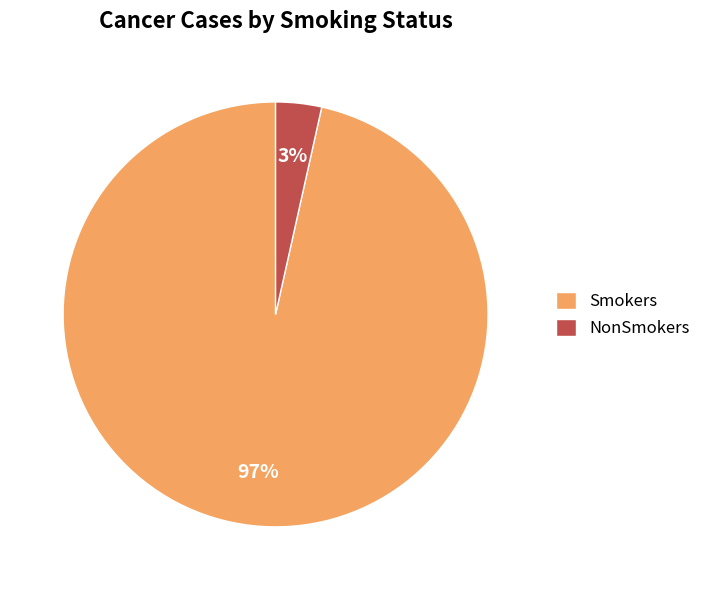

To the nearest percent, what portion does NonSmokers represent?

3%